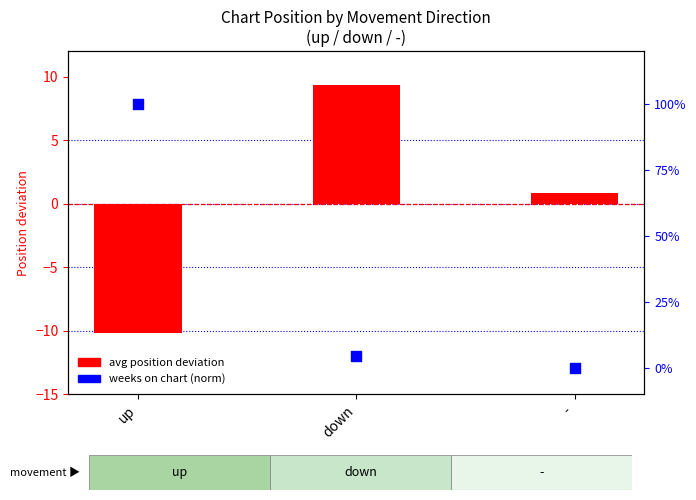

What are all the series names shown in the legend?

avg position deviation, weeks on chart (norm)